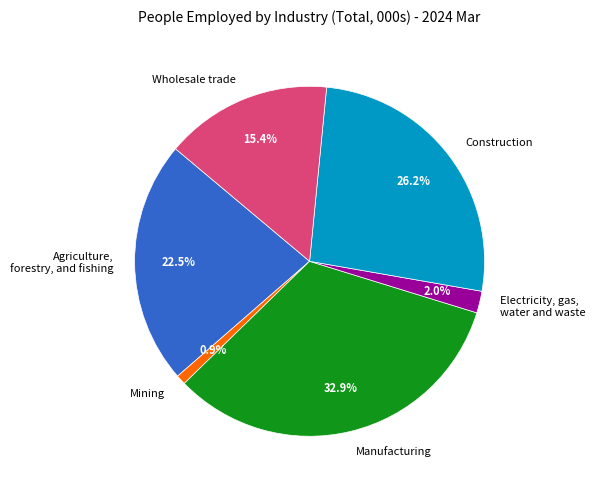

Which category has the biggest portion of the pie?

Manufacturing